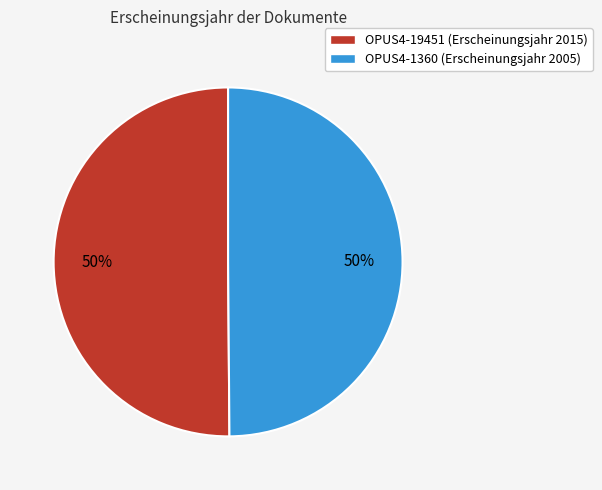

To the nearest percent, what portion does OPUS4-1360 represent?

50%